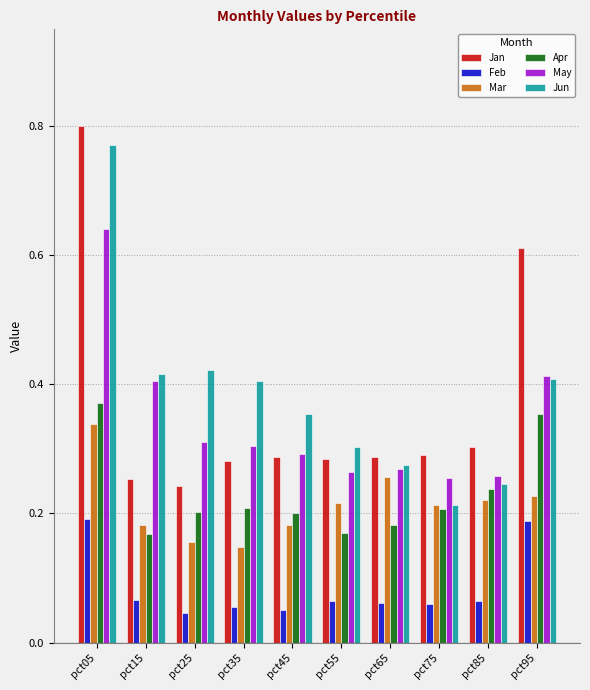

Between pct15 and pct45, which series saw the biggest shift?

May